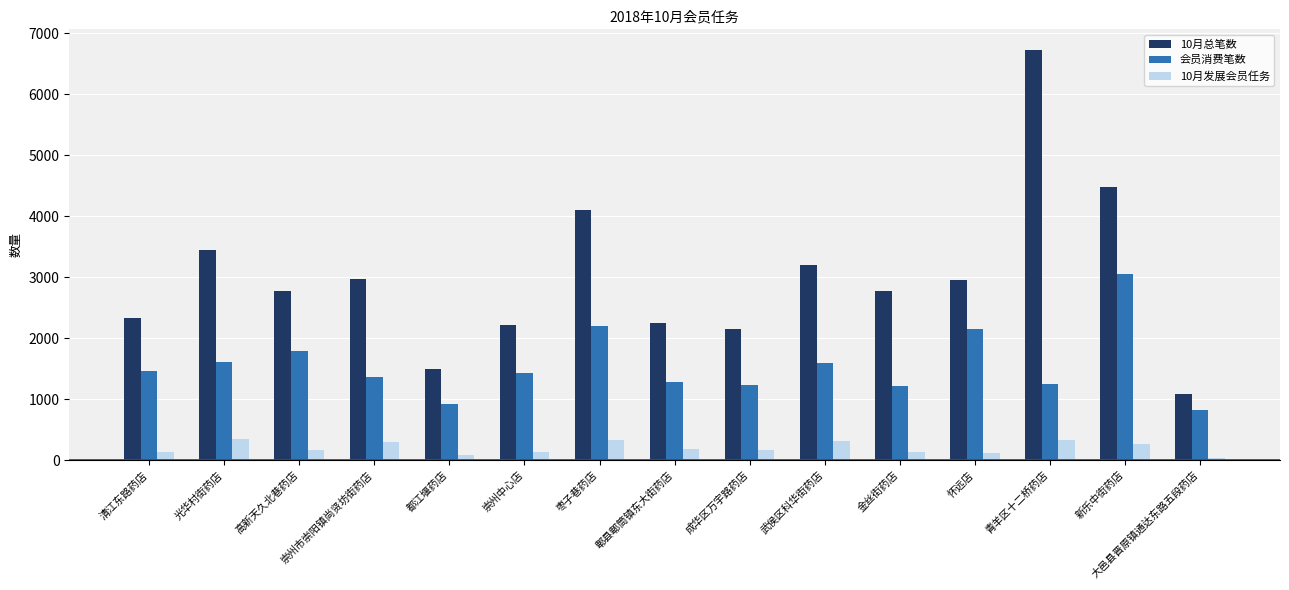

How many values in the 会员消费笔数 series are below 1423?

7